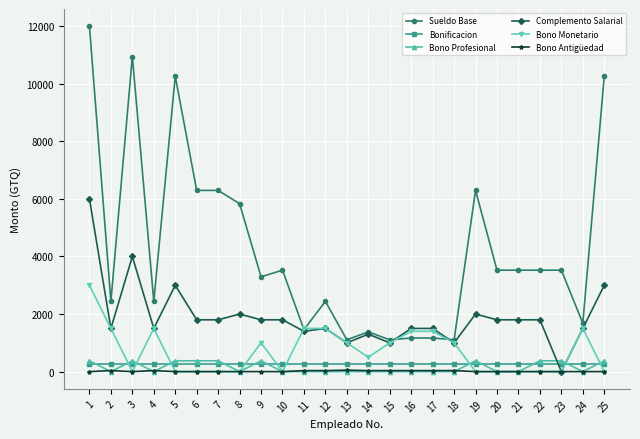

True or false: Bono Monetario has more than 1 interior local peaks.

True